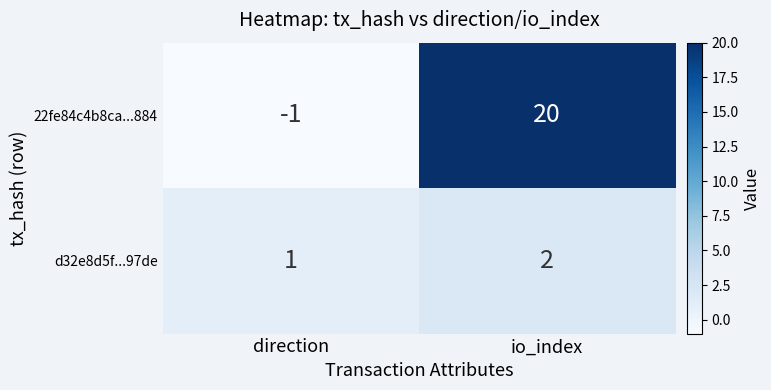

Reading left to right, transcribe all the data shown in this chart.

22fe84c4b8ca...884: -1	20
d32e8d5f...97de: 1	2